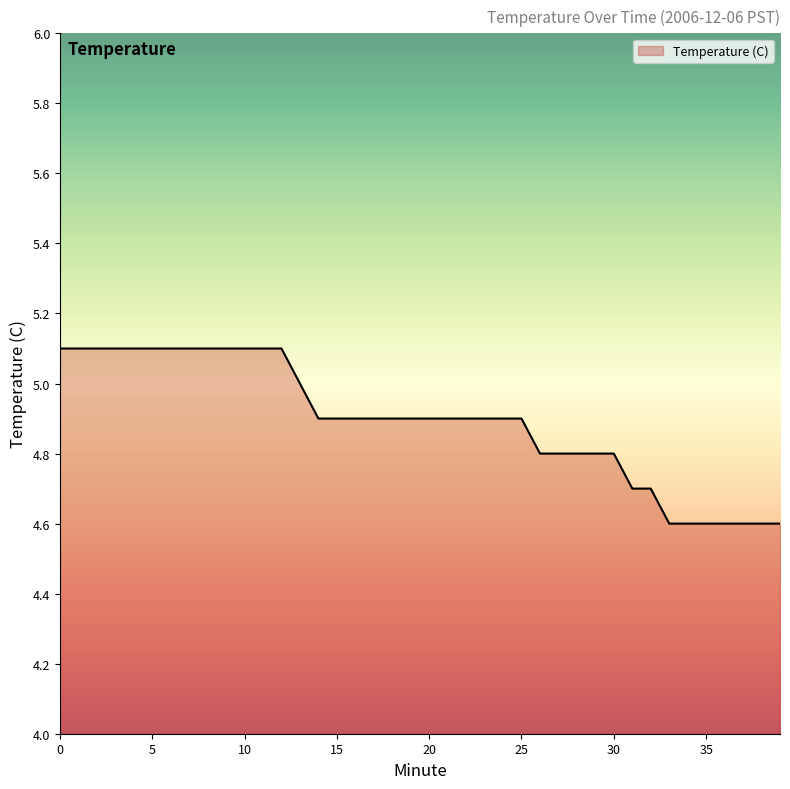

What is the smallest value displayed?

4.6